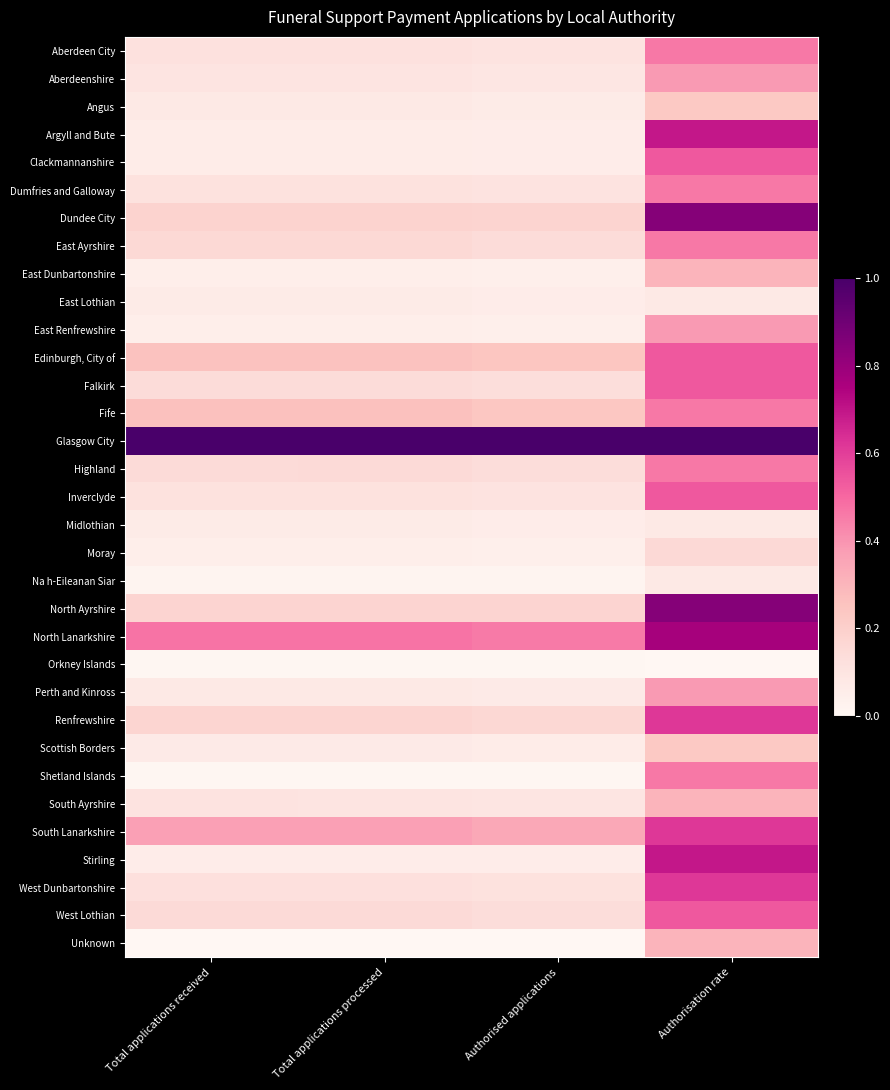

What is the total value across all series at Authorisation rate?

15.1